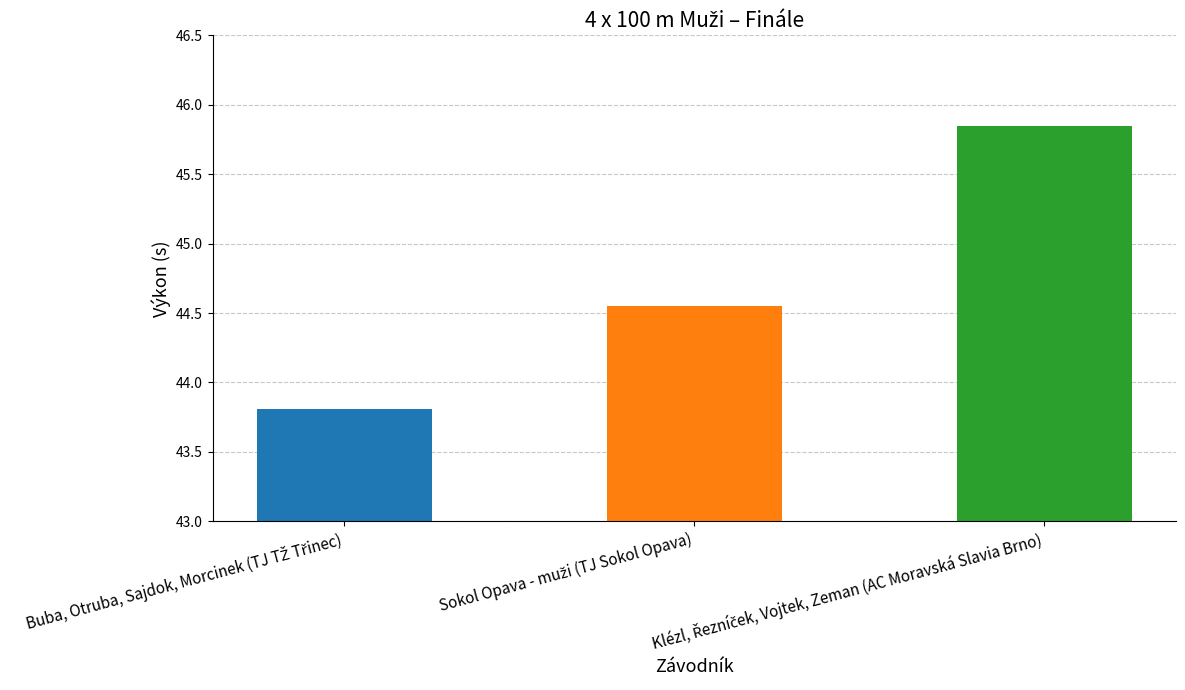

What is the difference between the maximum and second lowest values?

1.3